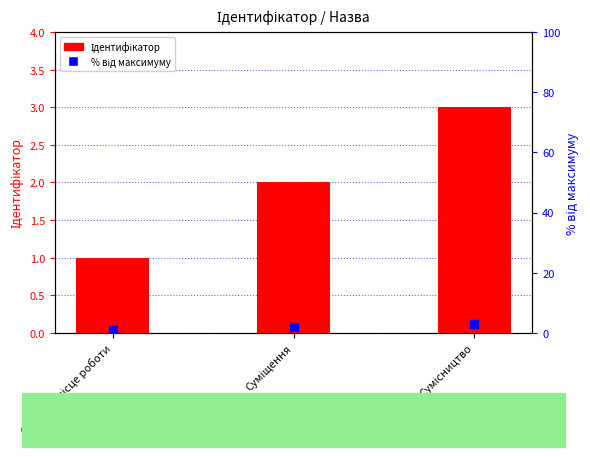

At how many categories does at least one series exceed 1?

2